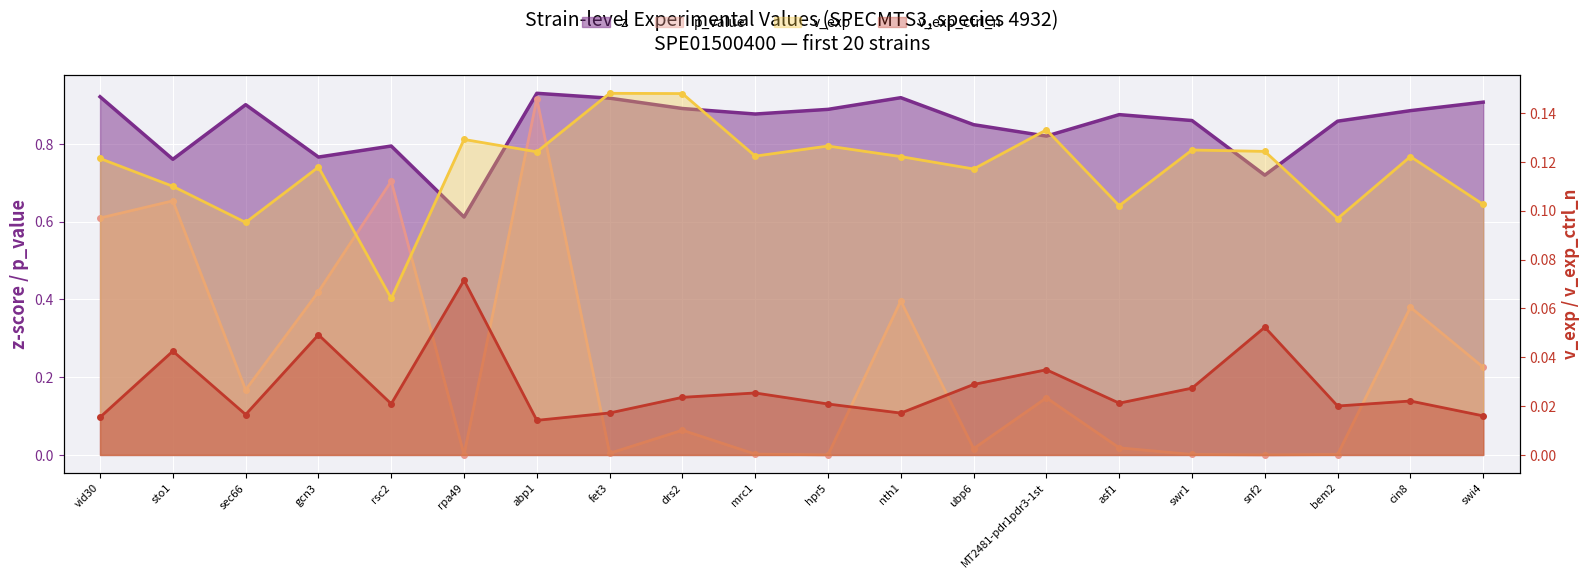

How many v_exp_ctrl_n values are between 0 and 1?

20